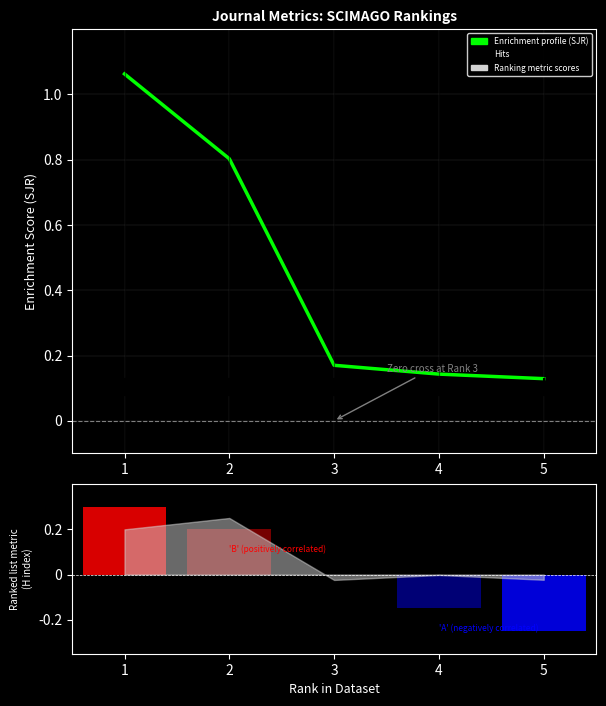

The chart shows a value of 0.1 at 4. True or false?

True